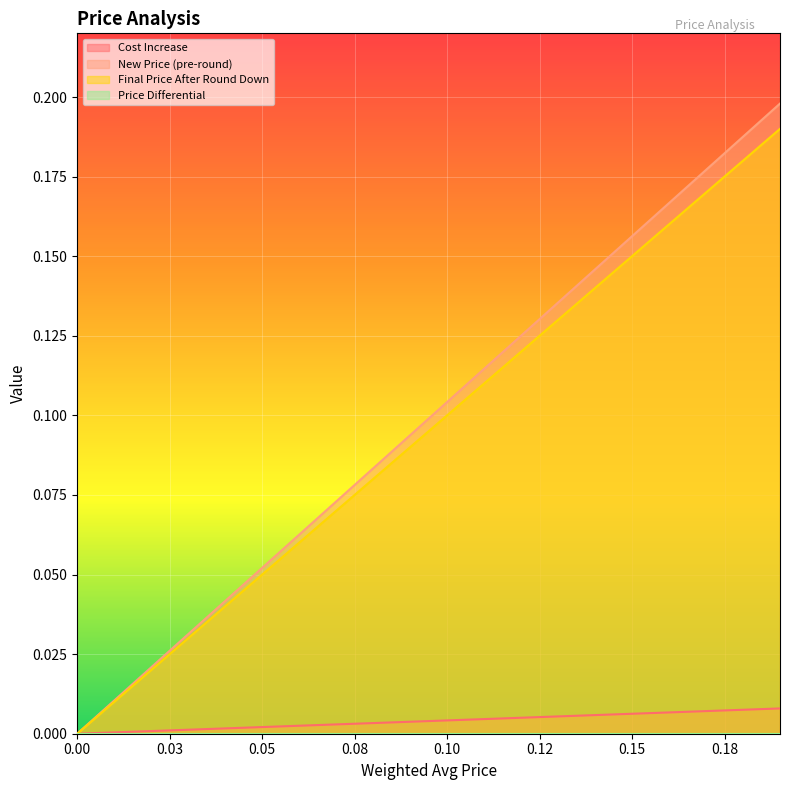

What position from the right is 0.16?

4